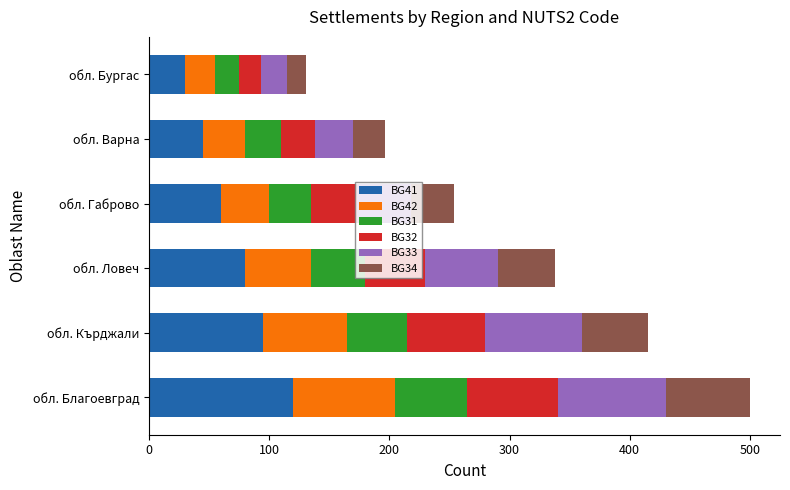

The BG41 series shows 95 at обл. Кърджали. True or false?

True